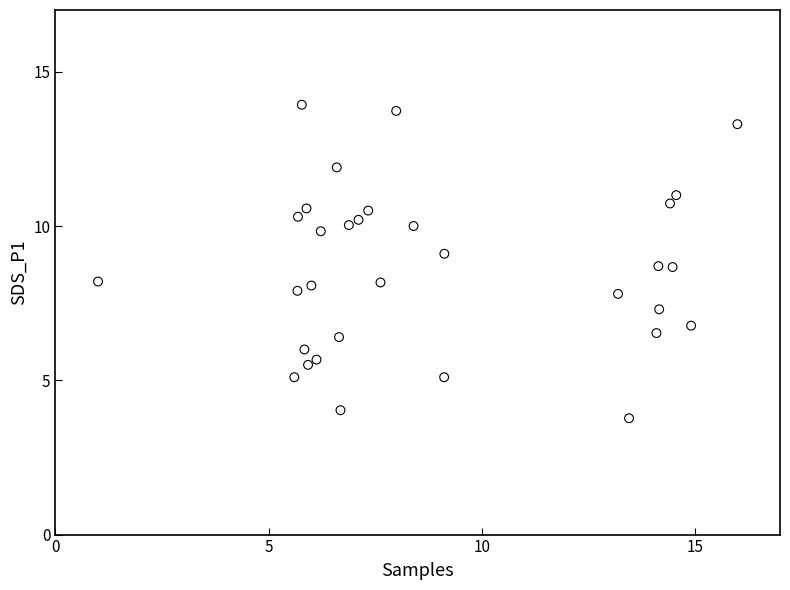

What is the range of Y values (max minus min)?

10.2